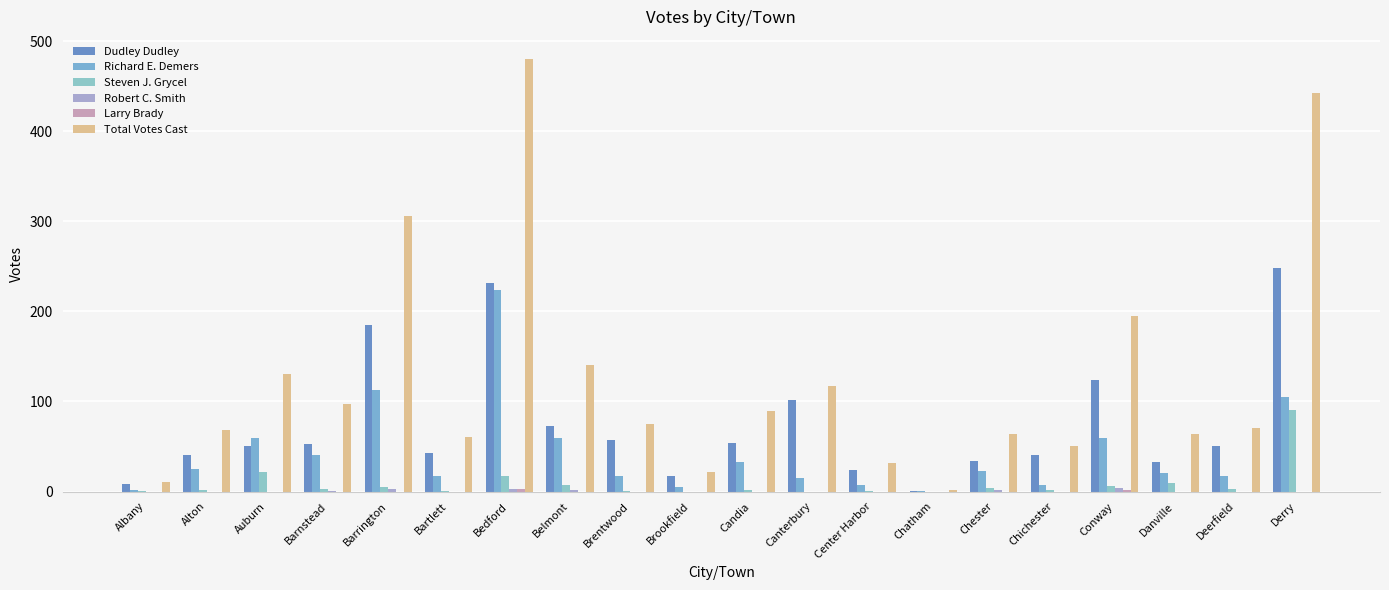

What is the total value across all series at Conway?

390